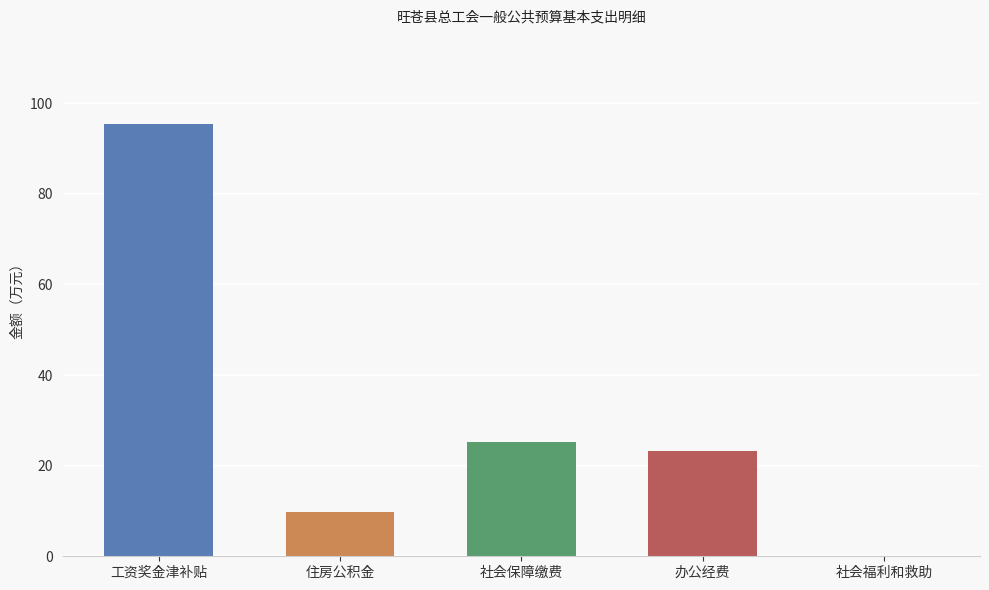

What is the sum of the values at 工资奖金津补贴 and 社会保障缴费?

120.7